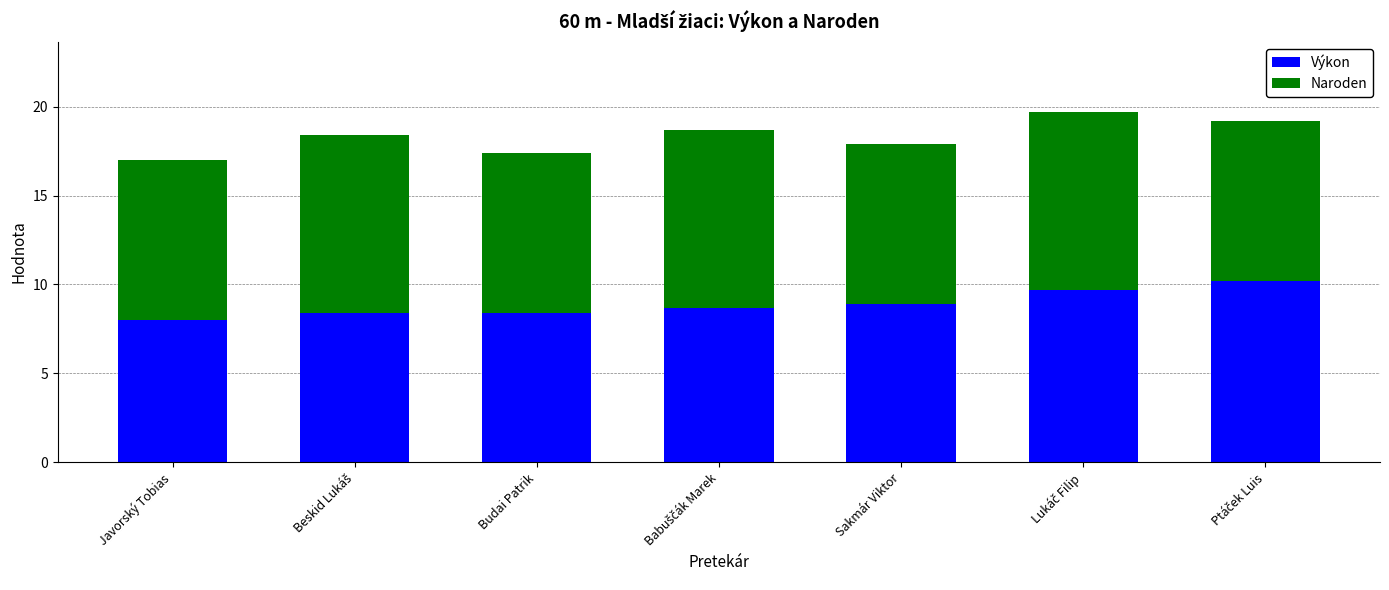

What are all the series names shown in the legend?

Výkon, Naroden